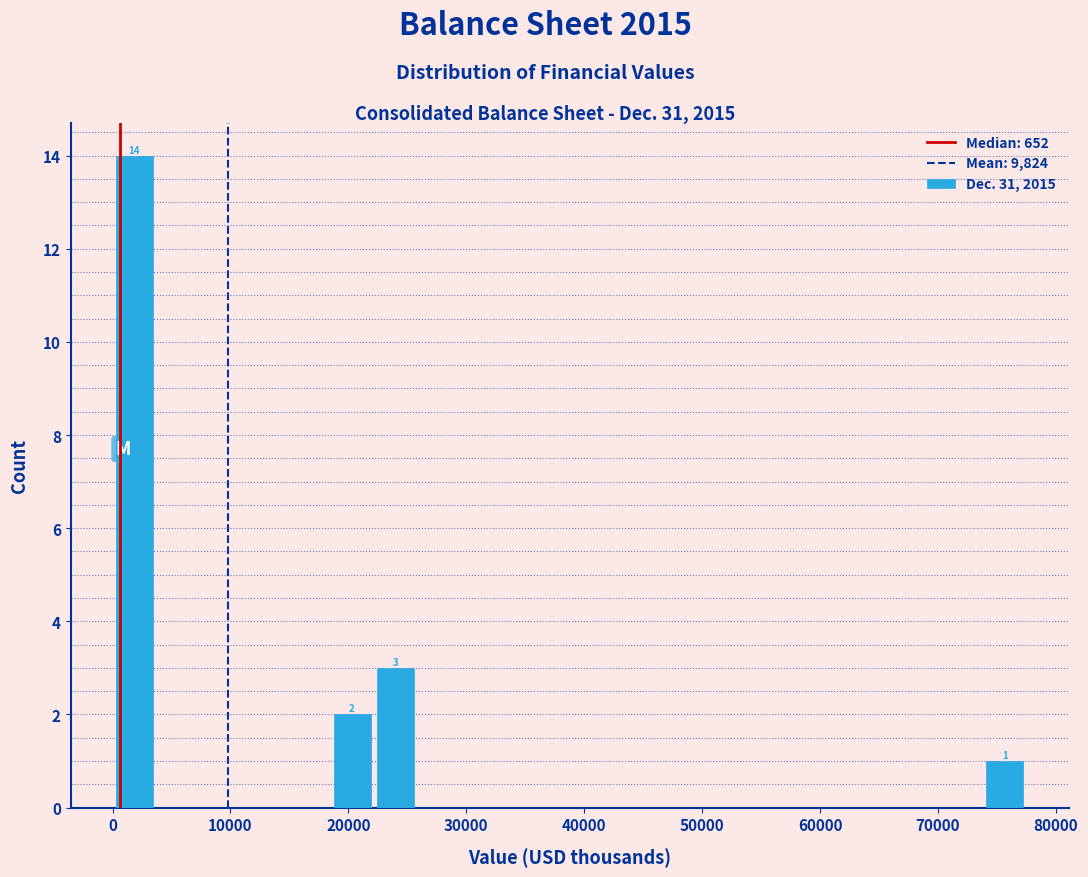

Read against the x-axis, roughly where is the centre of the tallest bar?

2000